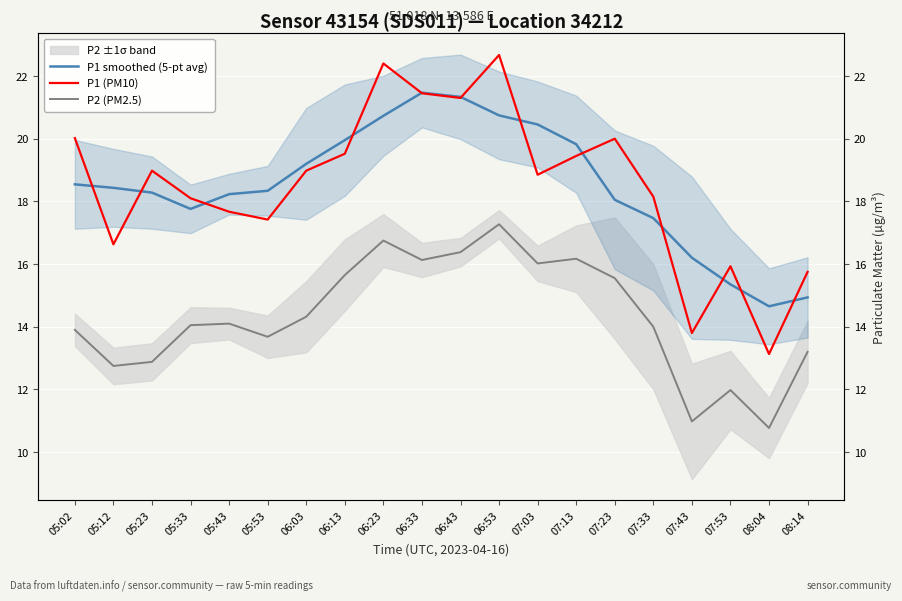

What is the average value of the P1 smoothed (5-pt avg) series?

18.5